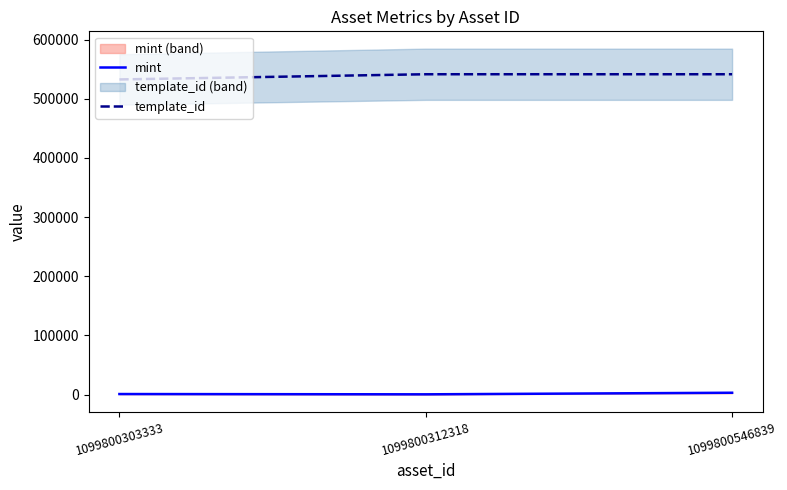

What is the value of the mint point at the 3rd from the left?

3036